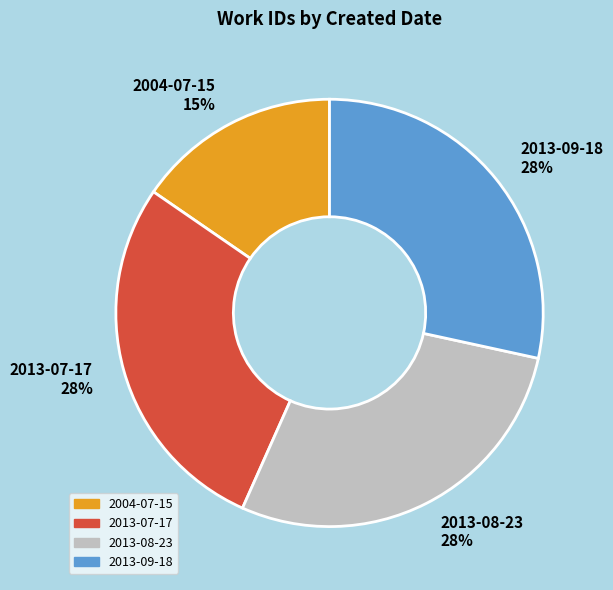

Approximately how many times larger is the value at 2013-09-18 compared to 2013-07-17?

1.0